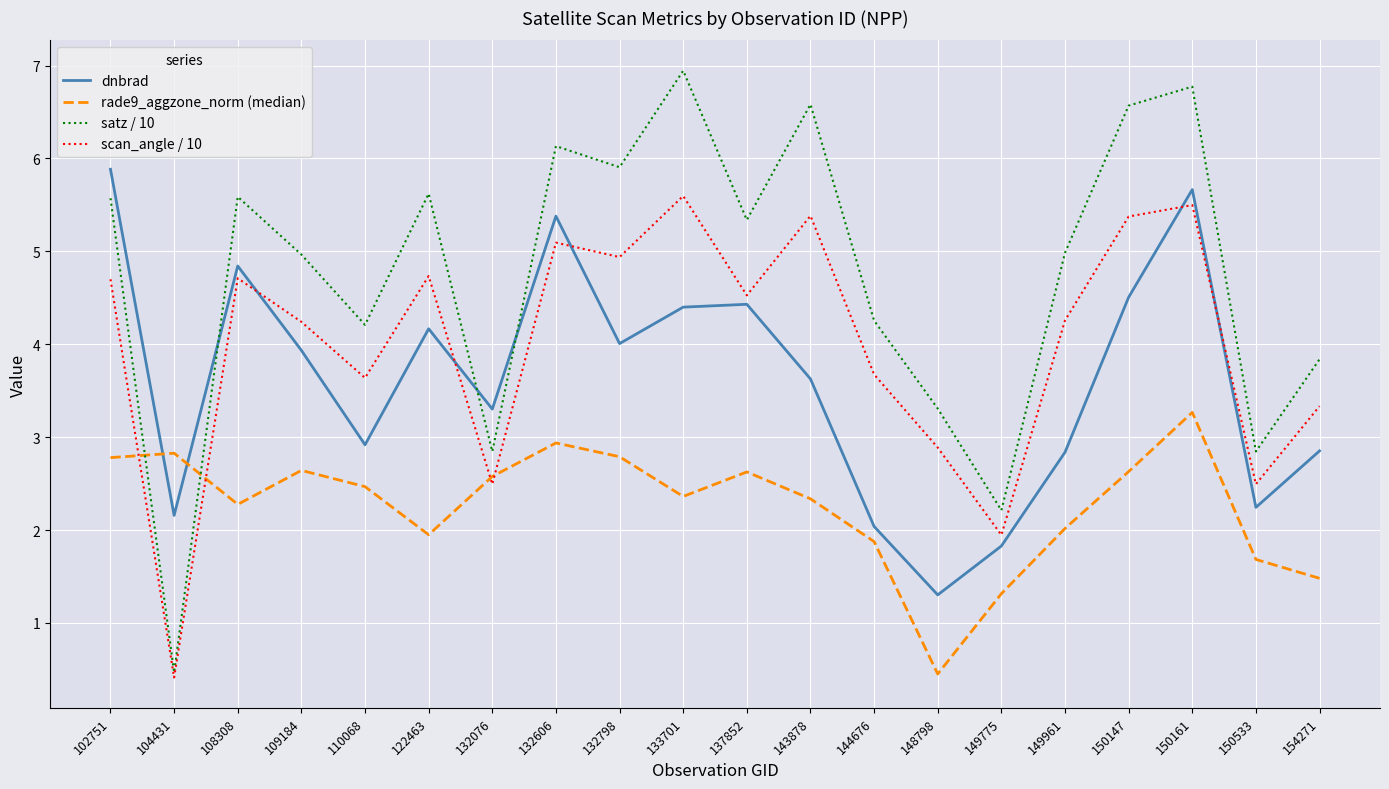

Where is dnbrad nearest to the value 3?

110068